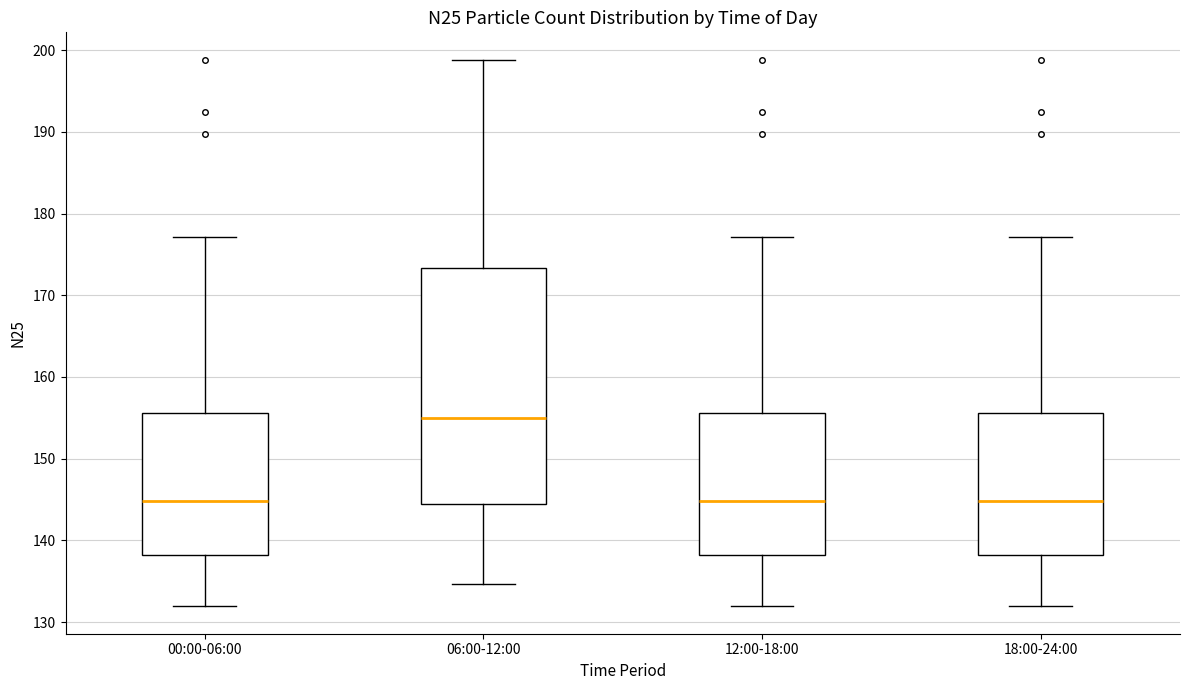

Where is the lower edge of the box for 18:00-24:00 on the y-axis? The values are not printed on the chart, so give them approximately, as read against the axis.

138